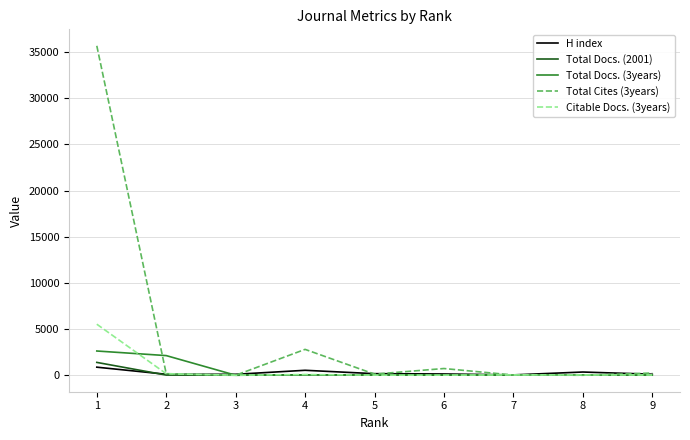

At which label does Citable Docs. (3years) first exceed 35?

1